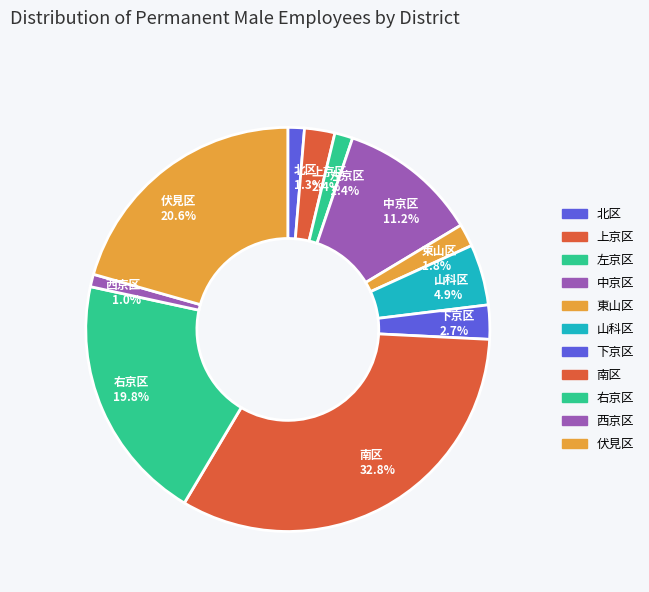

Which slice is the largest?

南区